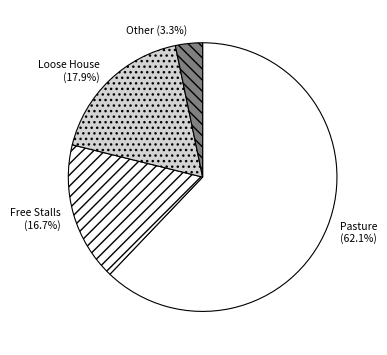

Is Other (3.3%) the majority of the pie?

No